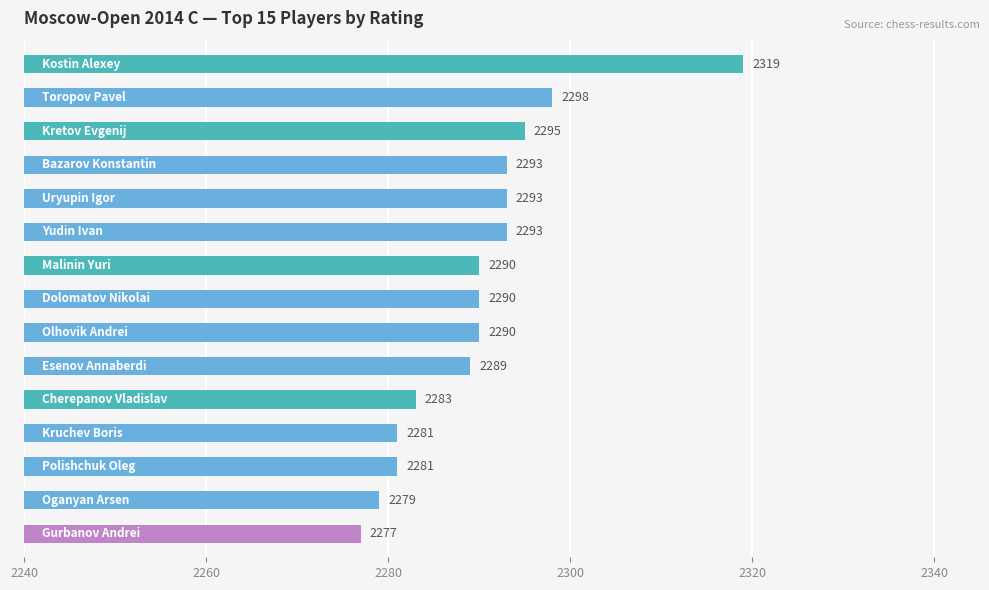

What is the maximum value shown in the chart?

2319